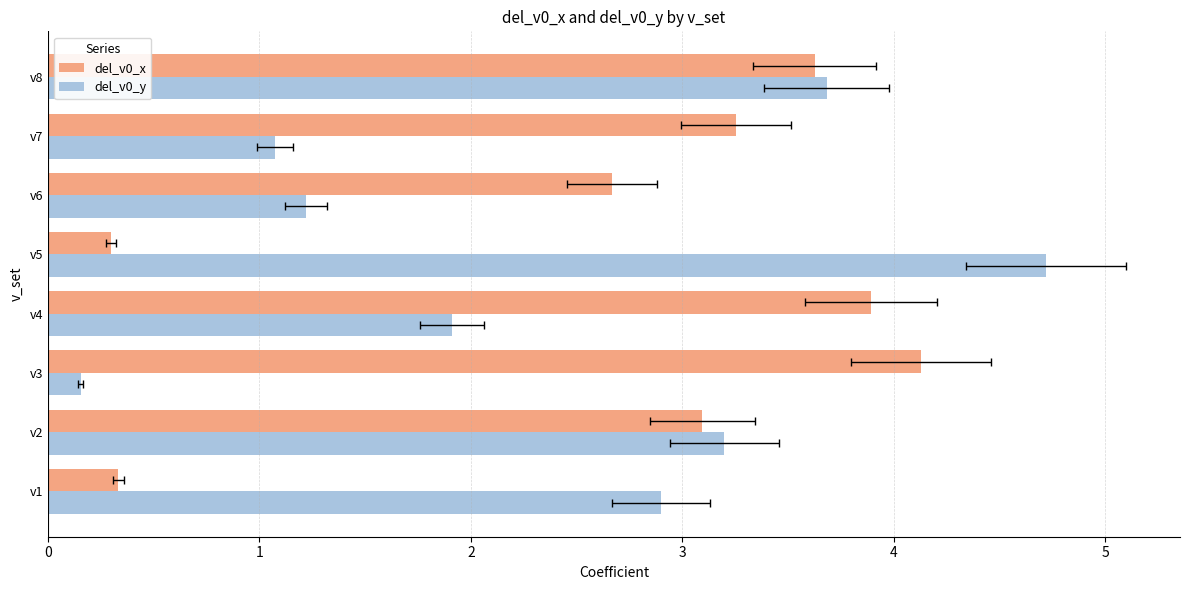

What is the lowest value of the del_v0_x series?

0.3